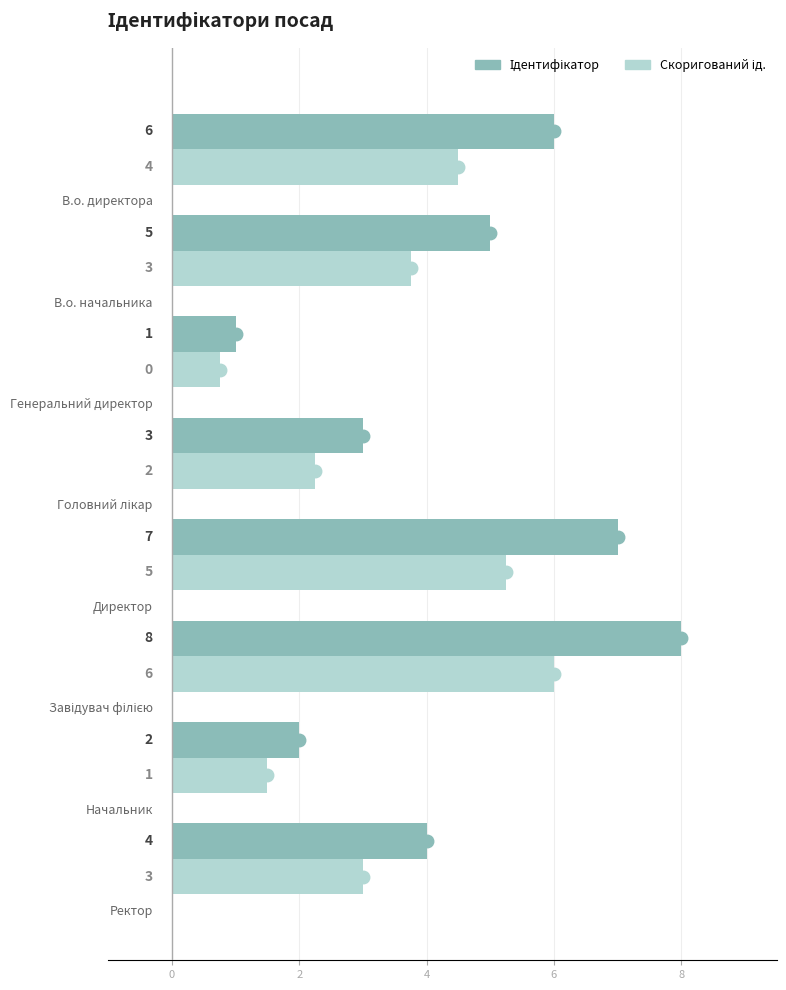

How many data points are less than 5?

4